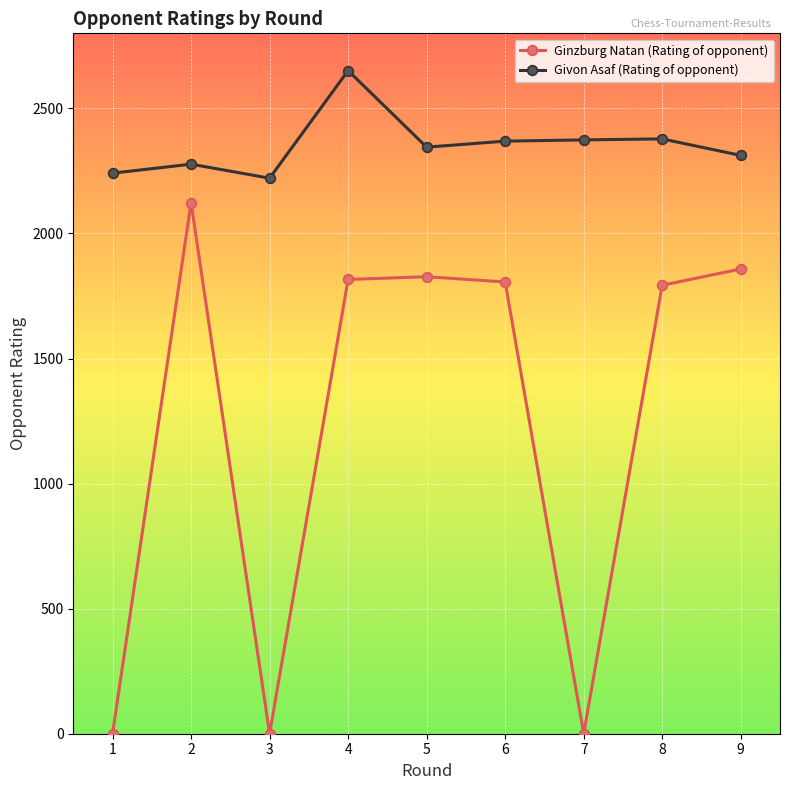

Which series has the largest total across all categories?

Givon Asaf (Rating of opponent)